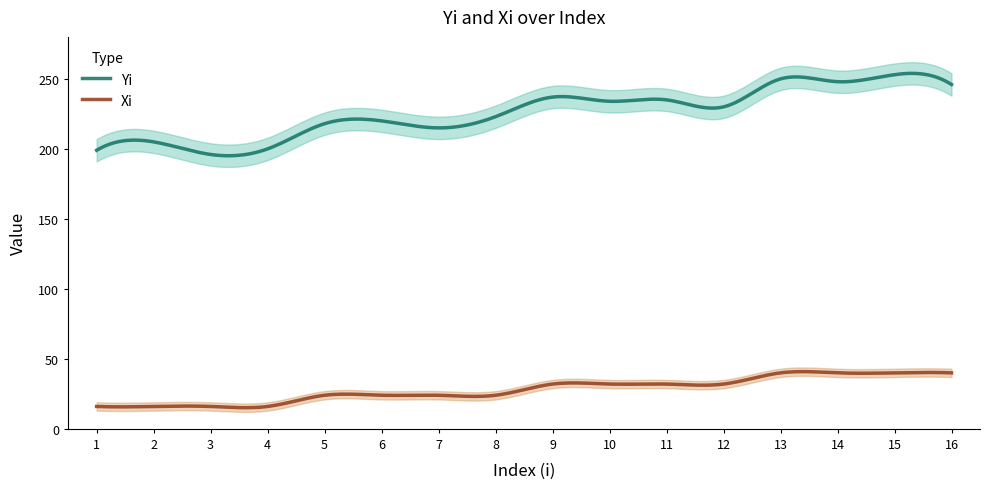

Is this an area chart (filled region under the line)?

No